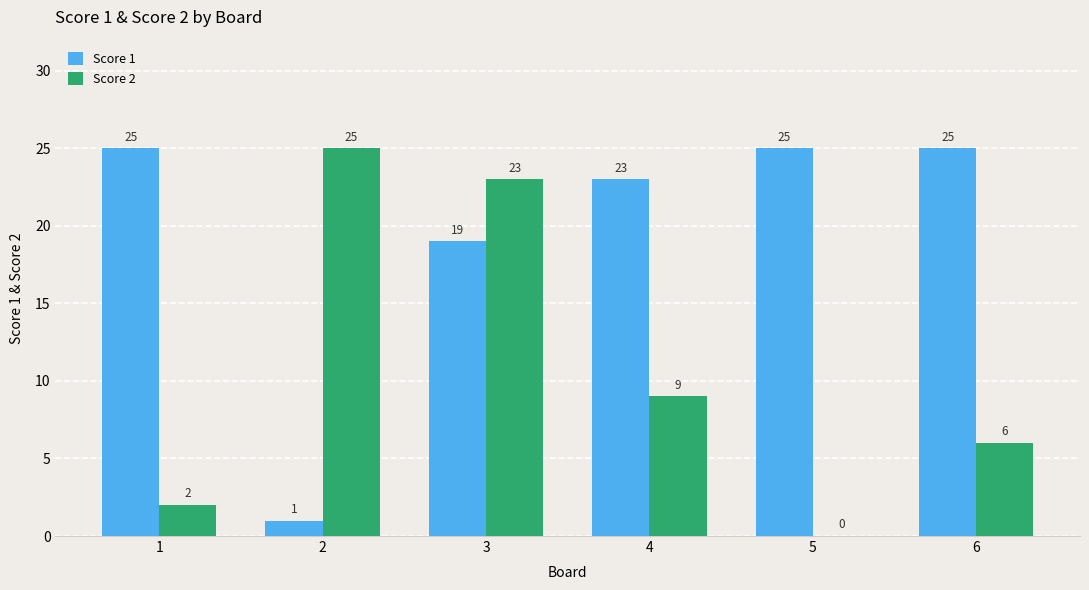

What are all the series names shown in the legend?

Score 1, Score 2